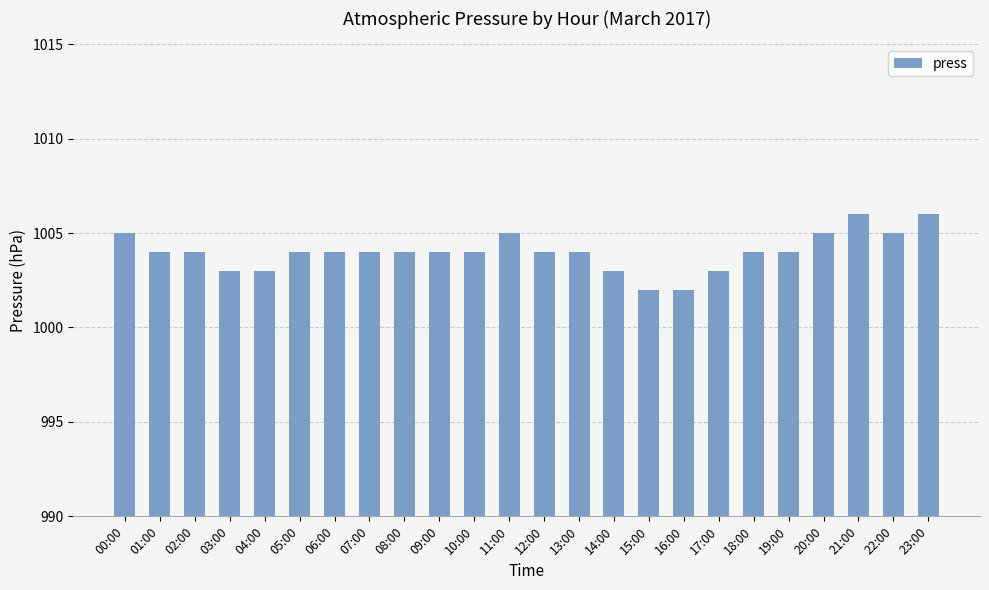

How many series are shown in this chart?

1